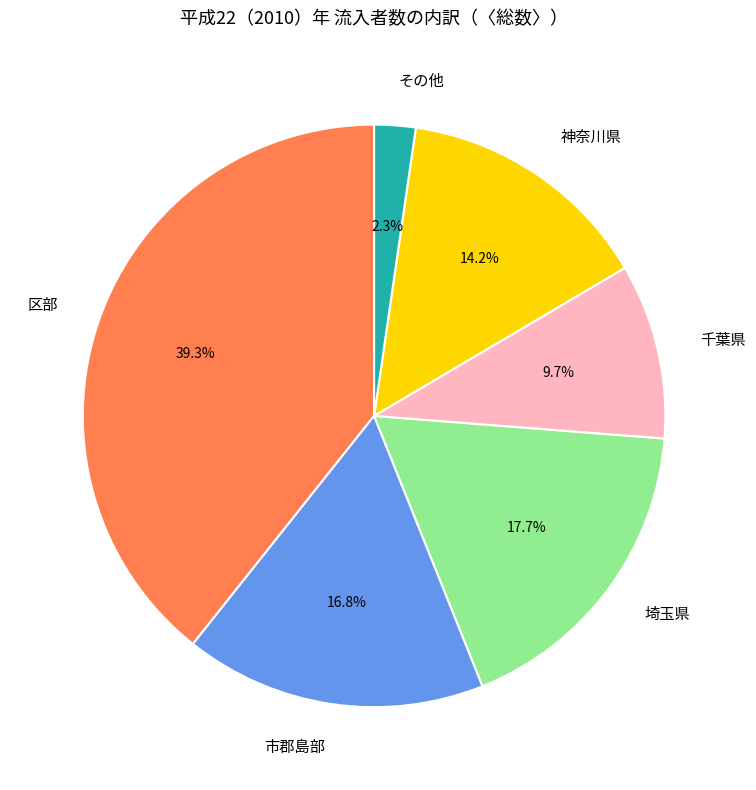

Is 市郡島部 the majority of the pie?

No